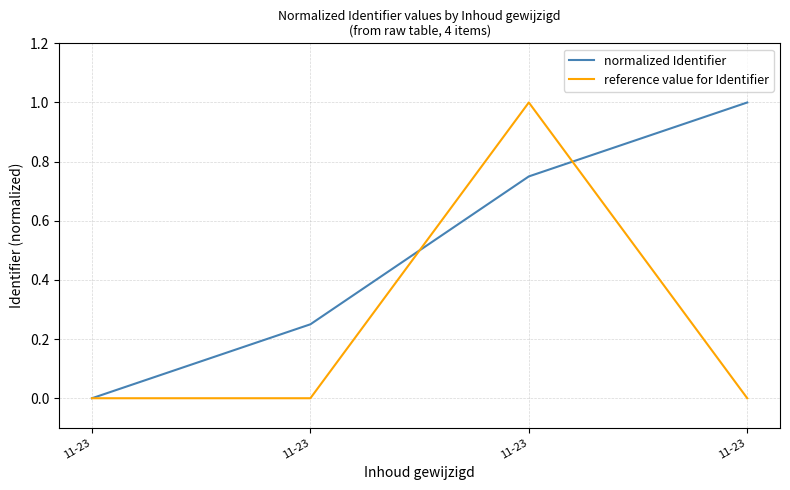

What are all the series names shown in the legend?

normalized Identifier, reference value for Identifier